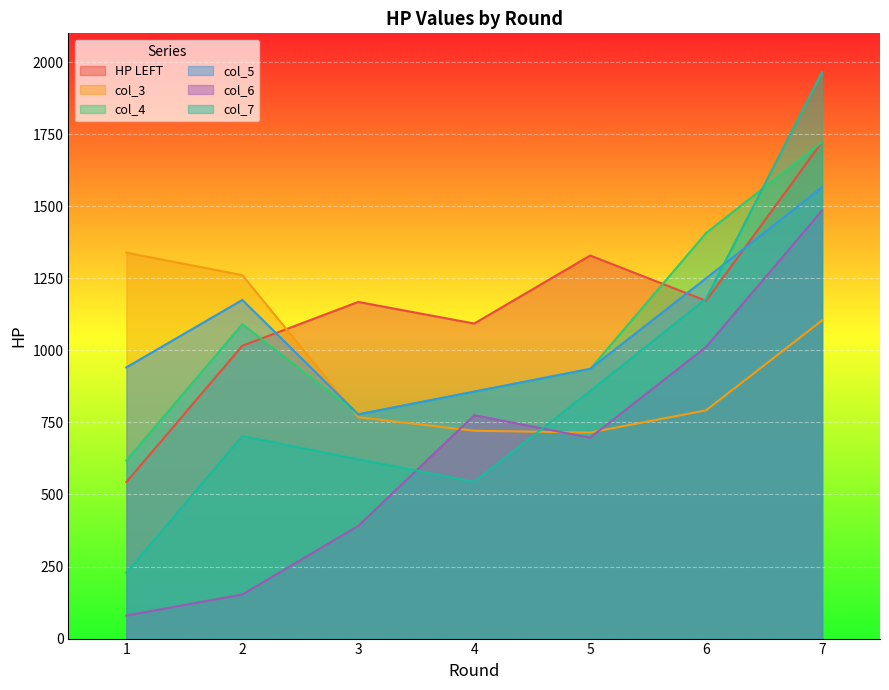

Rank the categories by col_6 value from lowest to highest.

1, 2, 3, 5, 4, 6, 7